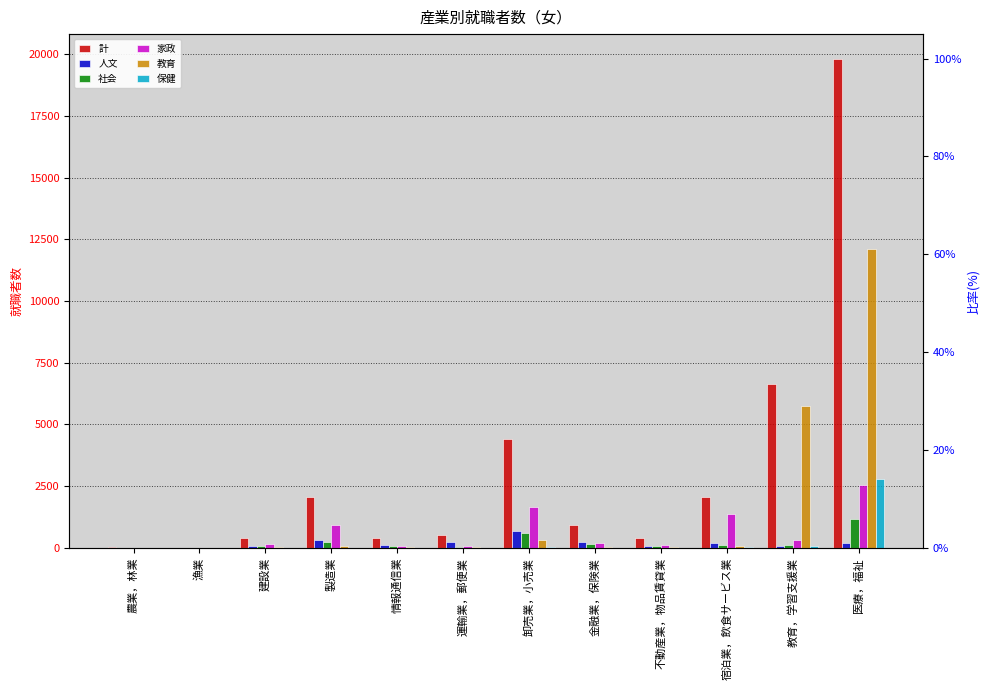

Which series has the largest total across all categories?

計